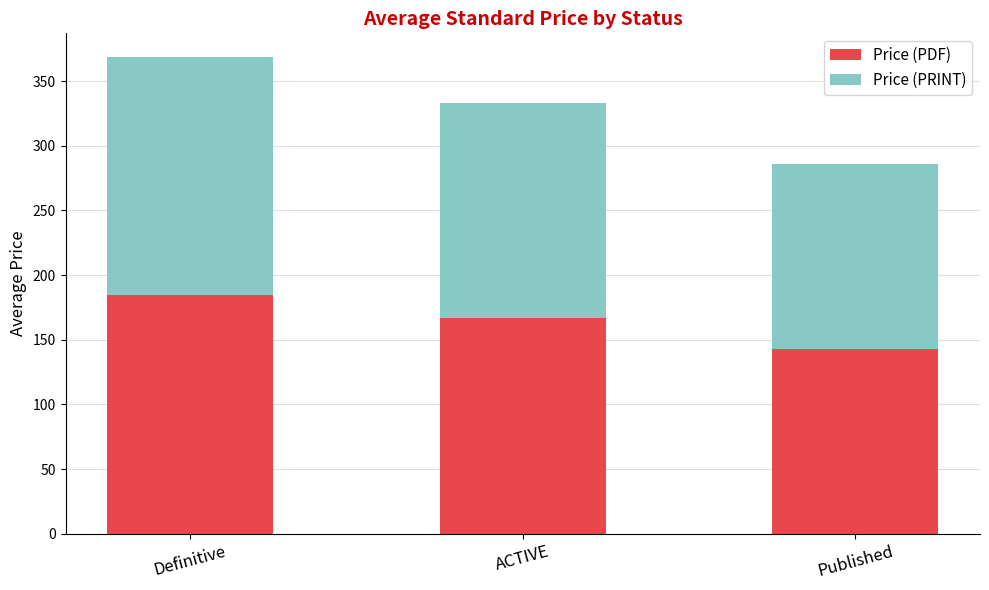

What are all the series names shown in the legend?

Price (PDF), Price (PRINT)